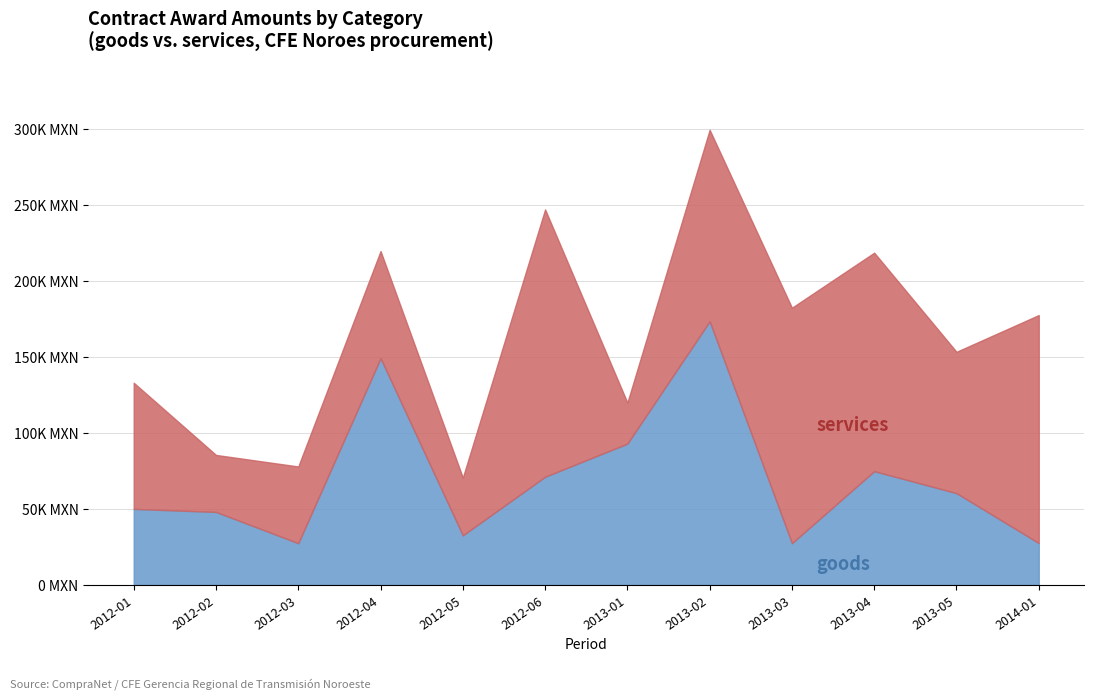

What is the average value of the goods series?

69627.4